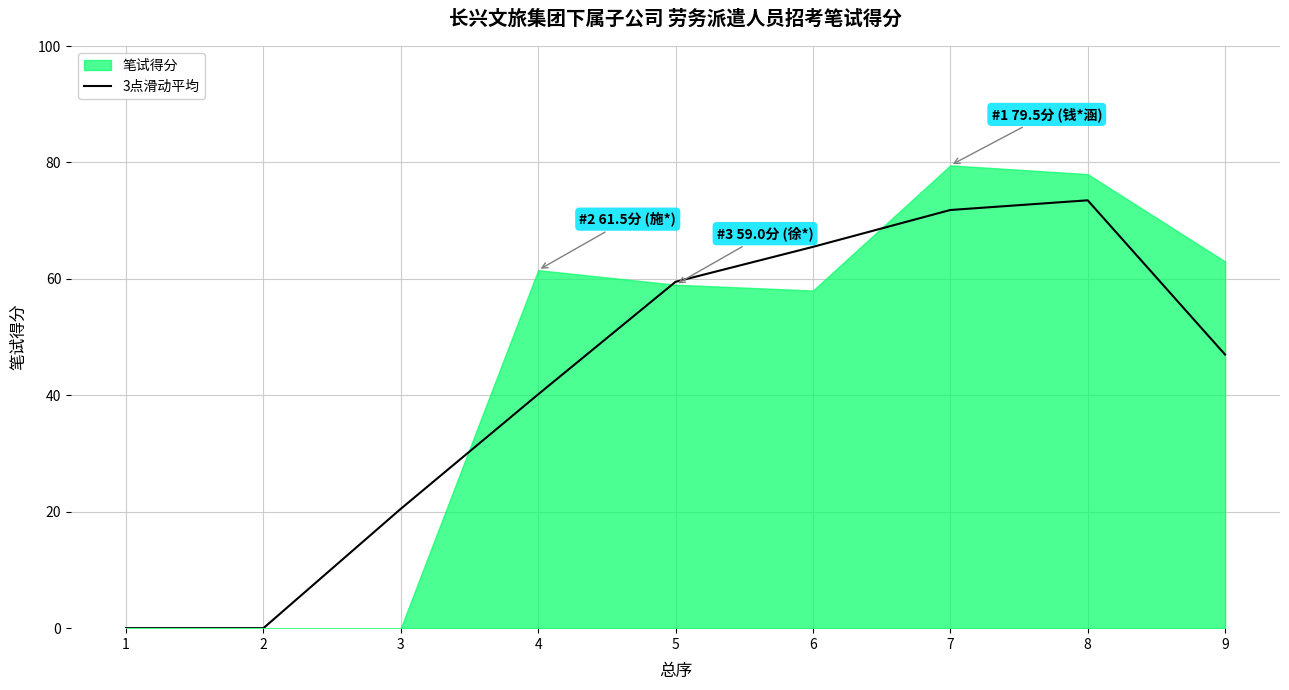

True or false: 3点滑动平均 has a value of 21.1 at 4.

False